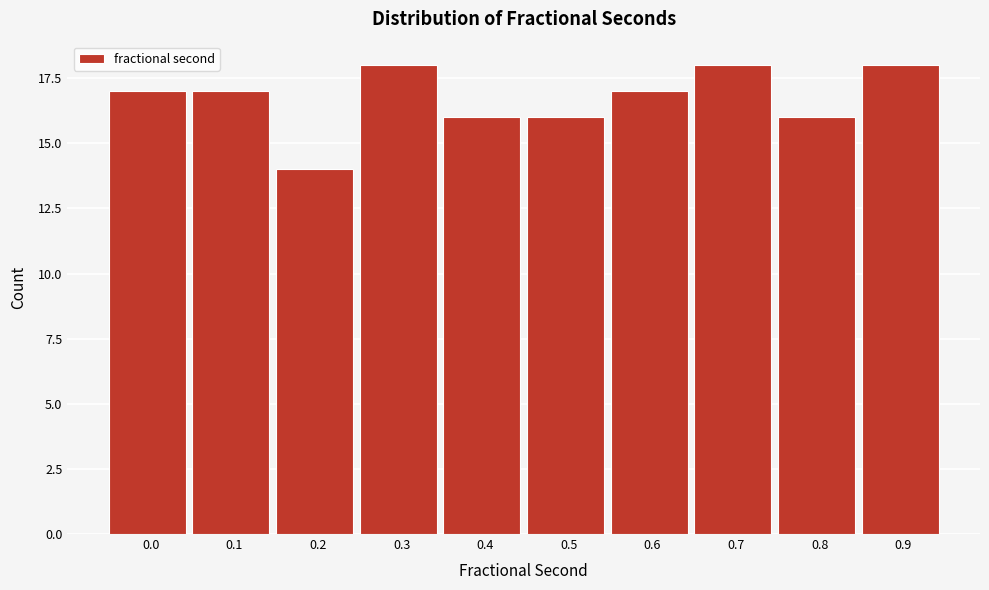

Reading left to right, extract all data points from this chart.

0.0=17	0.1=17	0.2=14	0.3=18	0.4=16	0.5=16	0.6=17	0.7=18	0.8=16	0.9=18